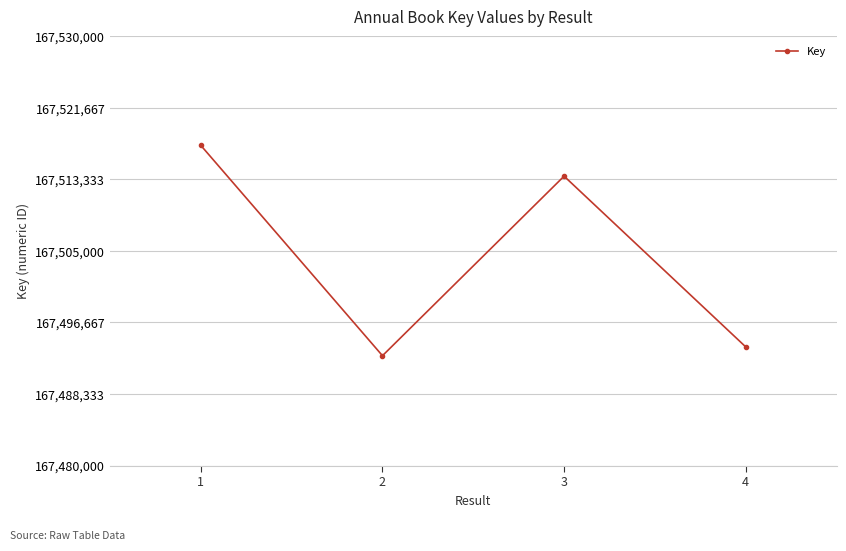

How many interior local peaks (higher than both neighbors) does the data have?

1